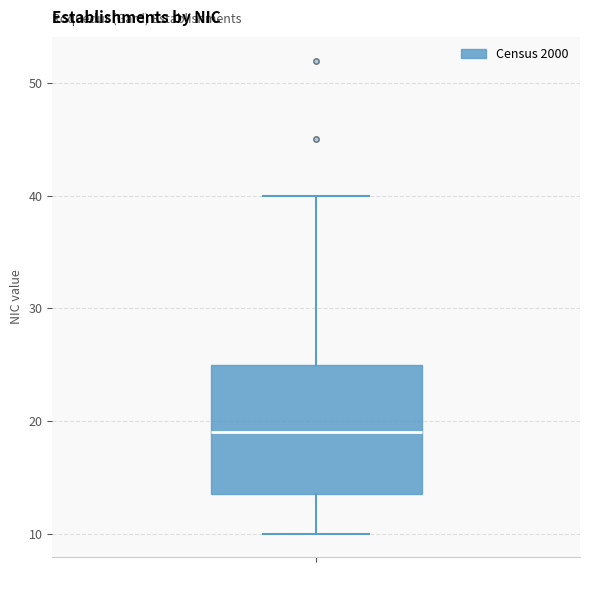

Where does the median line of the box sit on the y-axis? The values are not printed on the chart, so give them approximately, as read against the axis.

19